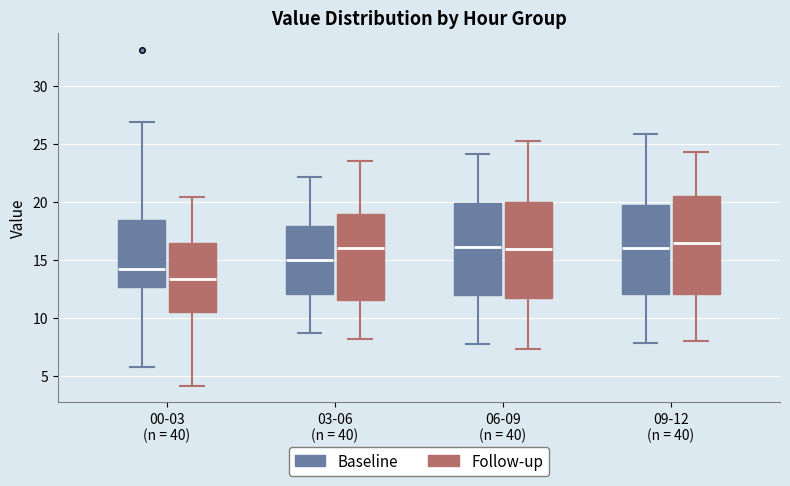

Where does the upper whisker of the box for 09-12 (n = 40) (Follow-up) end on the y-axis? The values are not printed on the chart, so give them approximately, as read against the axis.

24.5